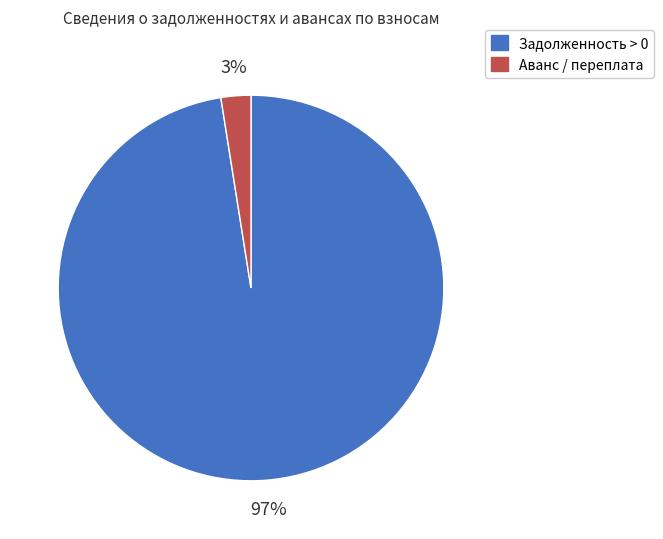

Is there any slice that represents more than half of the pie?

Yes